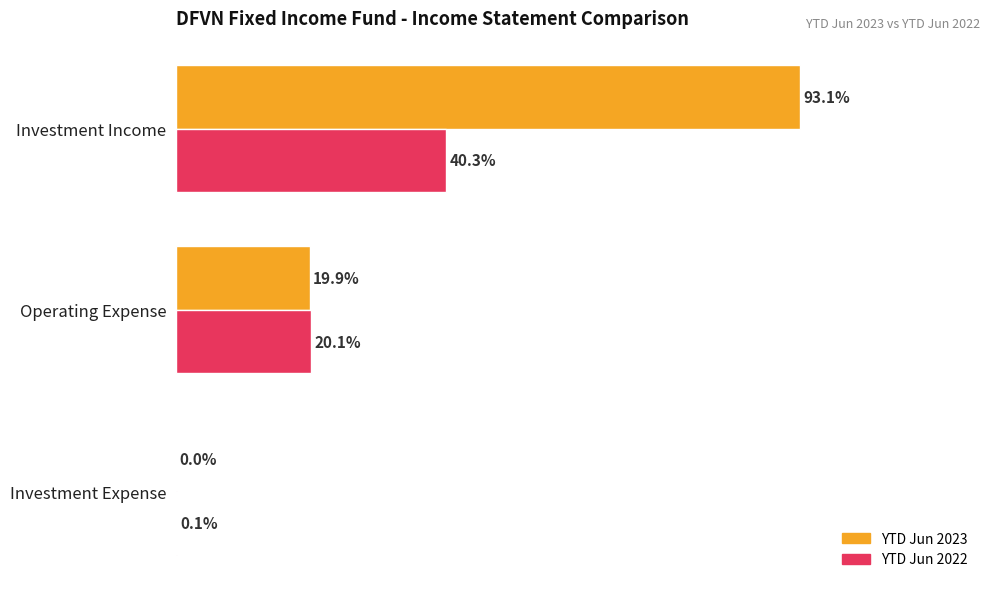

Is the value of YTD Jun 2022 at Investment Expense greater than the value of YTD Jun 2023 at Operating Expense?

No